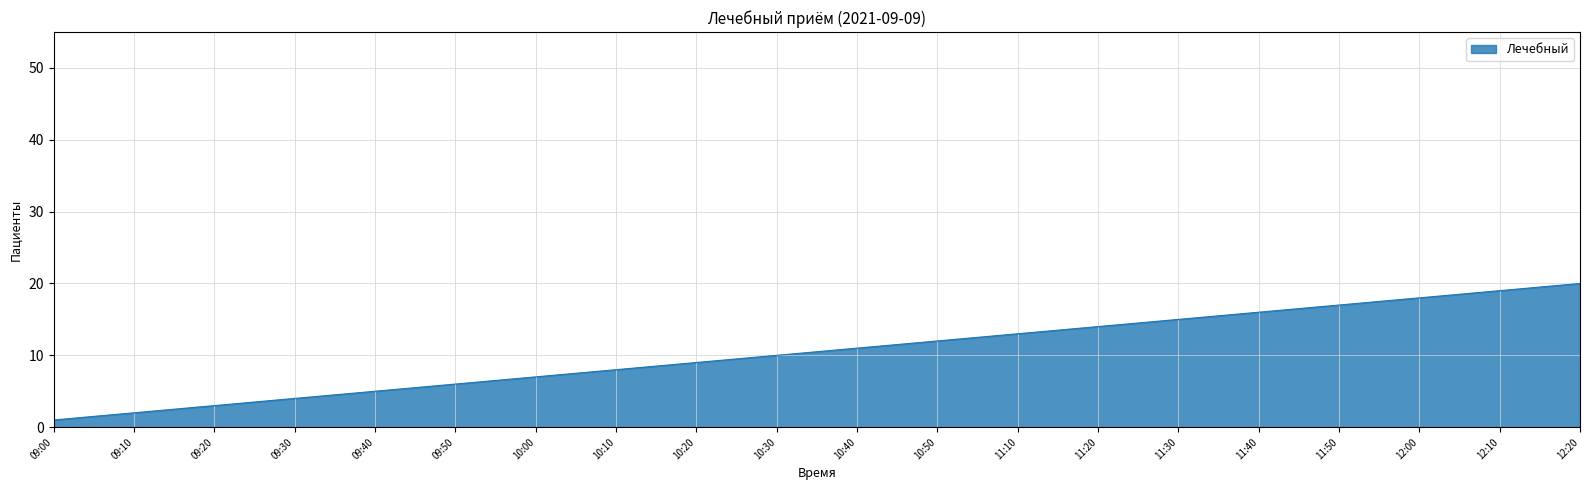

Which label corresponds to the smallest value in the chart?

09:00